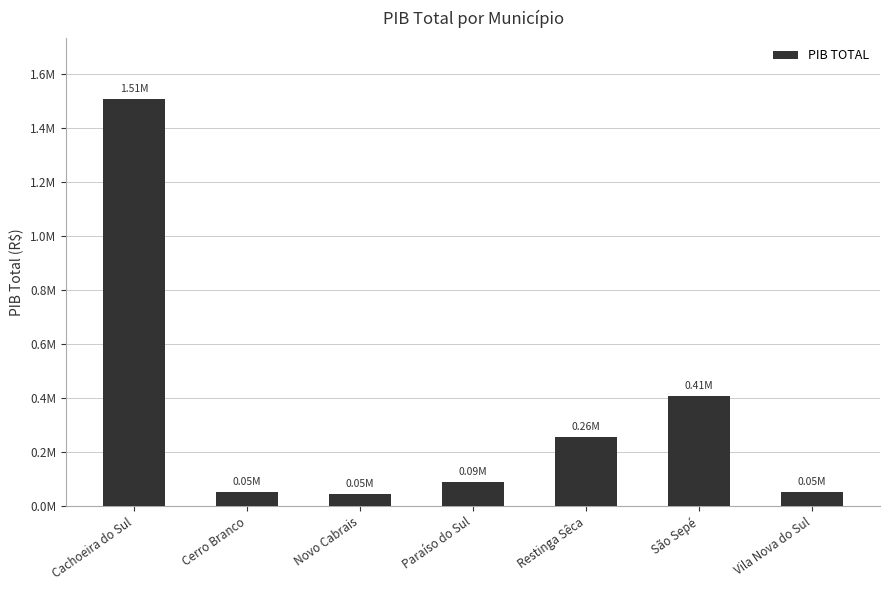

Does the chart contain any negative values?

No